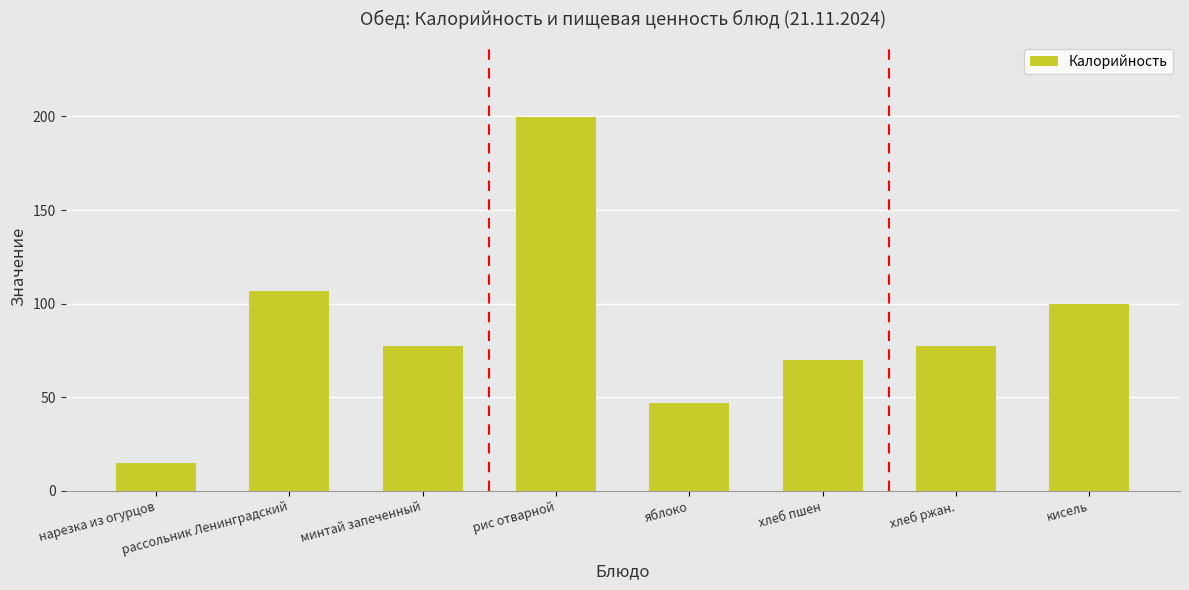

What position from the left is хлеб пшен?

6